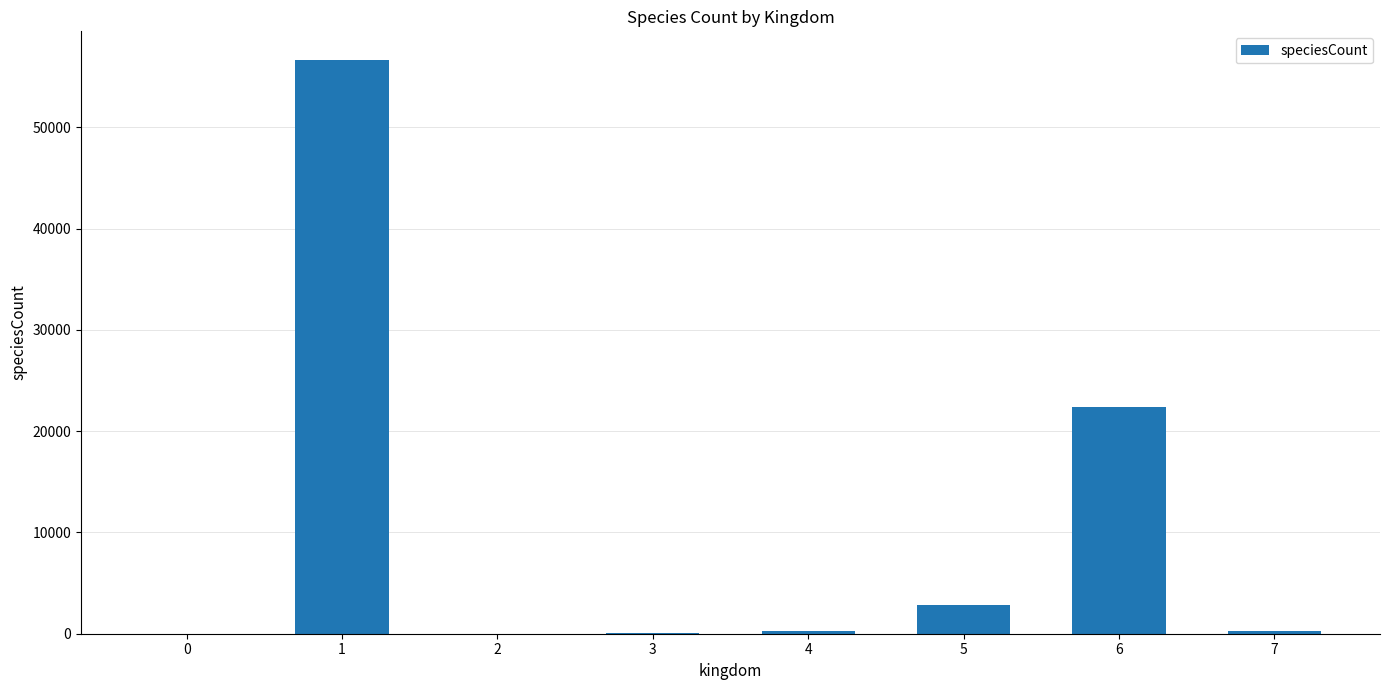

Is it true that the value at 5 is 2834?

True